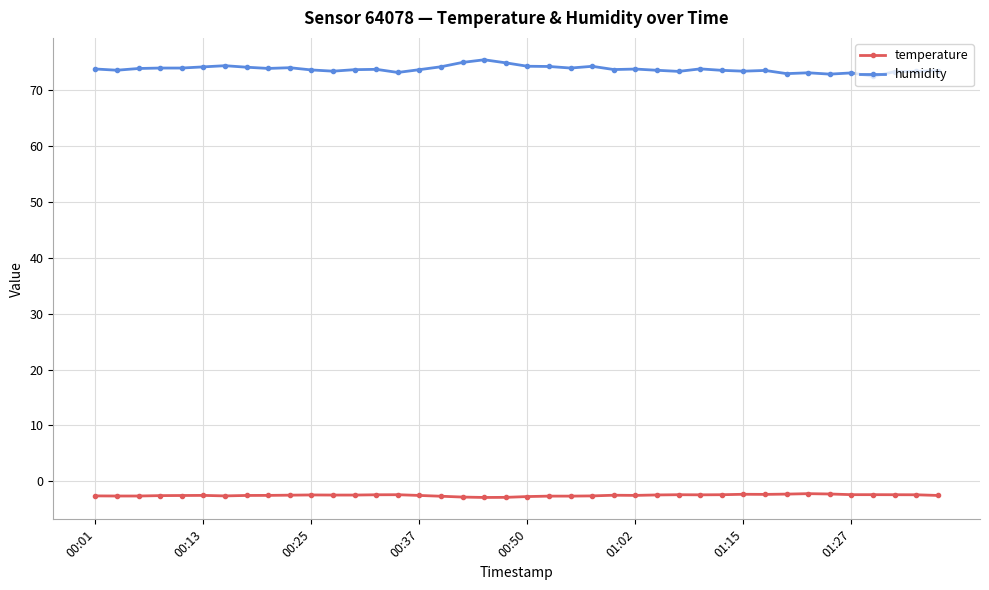

What is the value of the humidity point at the 4th from the left?

74.0